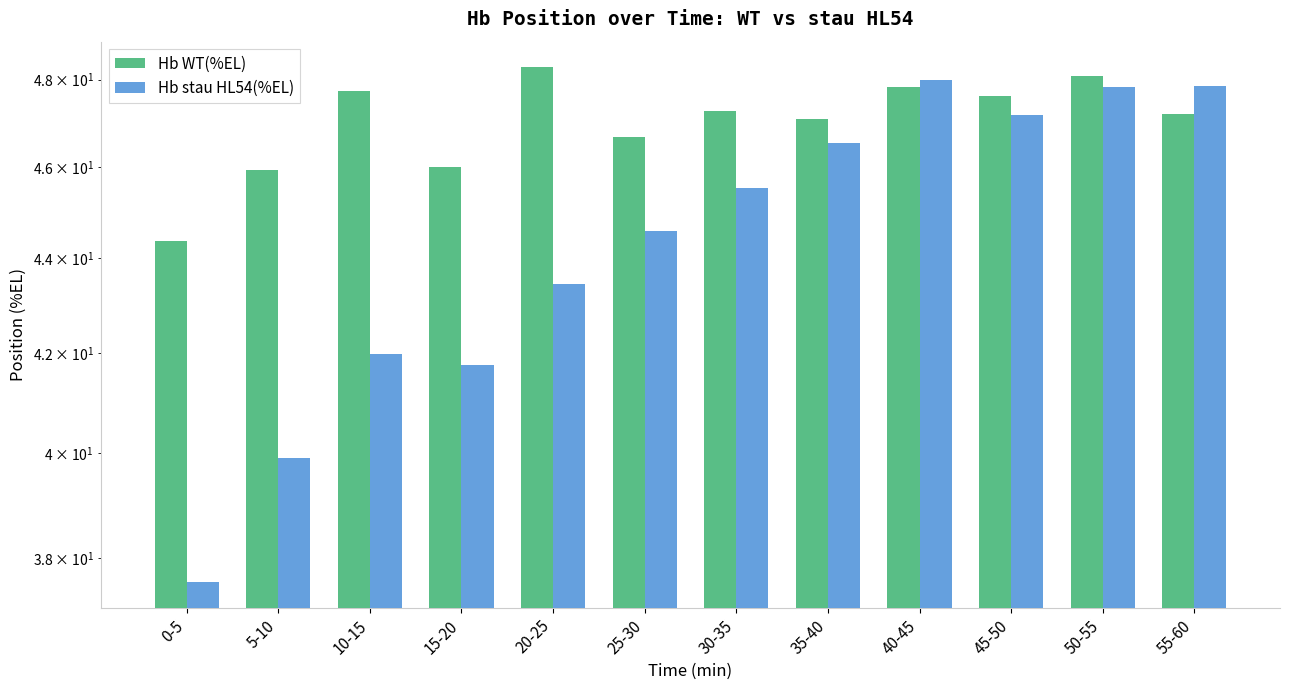

Which series has the widest spread of values?

Hb stau HL54(%EL)